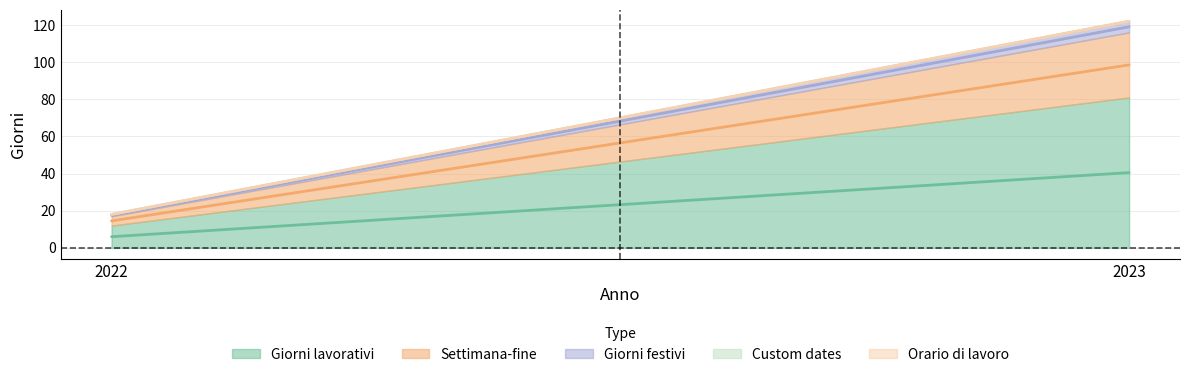

True or false: Orario di lavoro has a value of 0 at 2022.

True